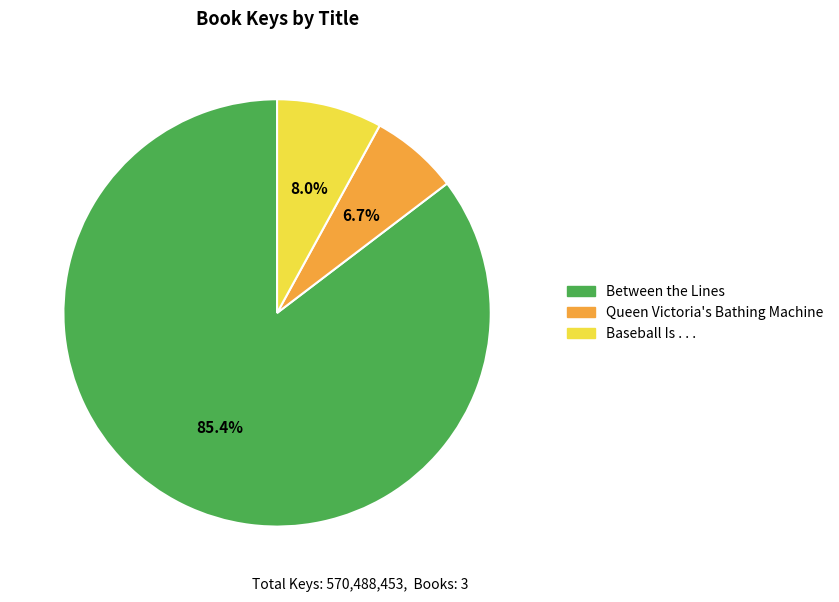

Approximately how many times larger is the value at Between the Lines compared to Baseball Is . . .?

10.7